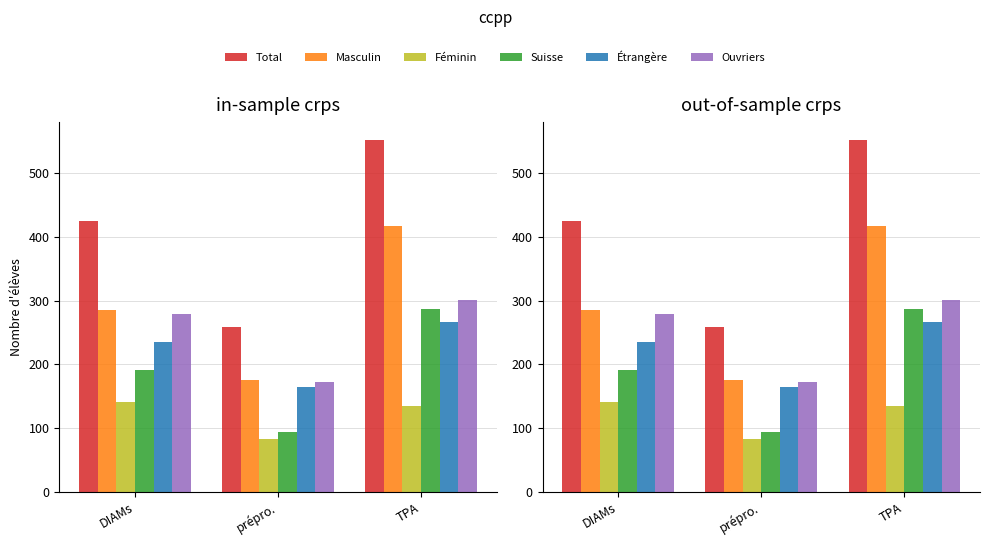

Is the value of Féminin at DIAMs greater than the value of Étrangère at prépro.?

No